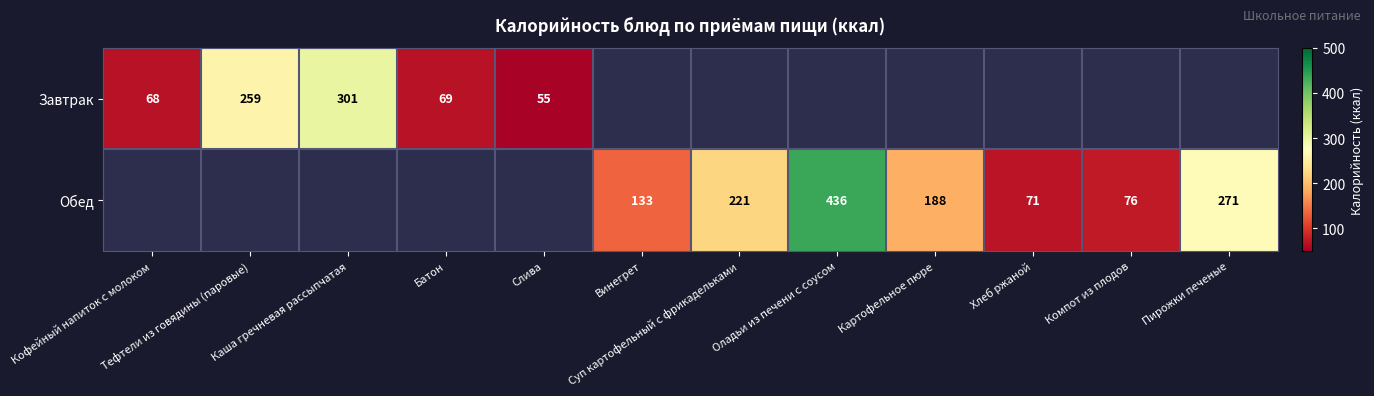

True or false: Завтрак has a value of 301 at Каша гречневая рассыпчатая.

True